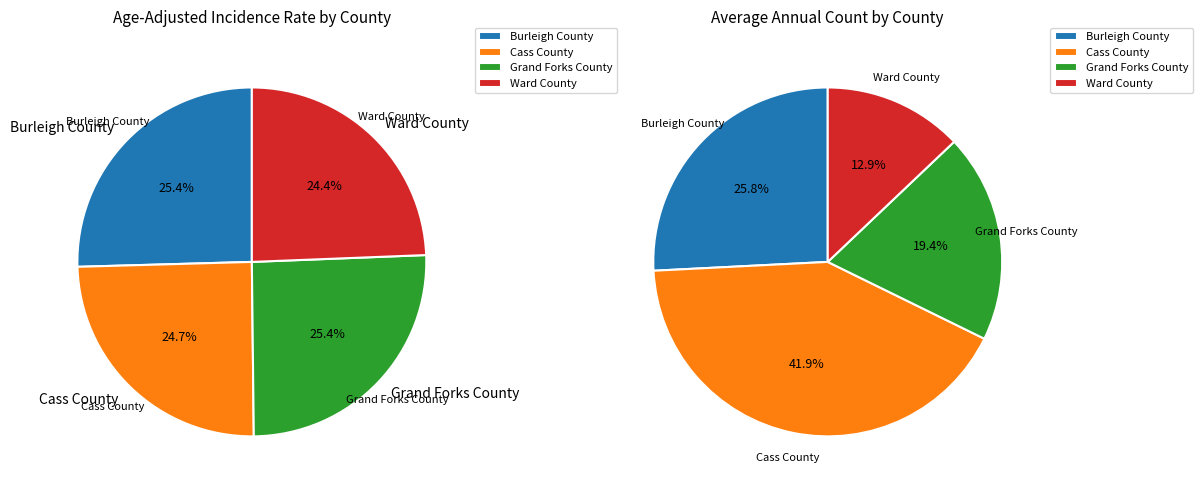

Which slice is the largest?

Cass County